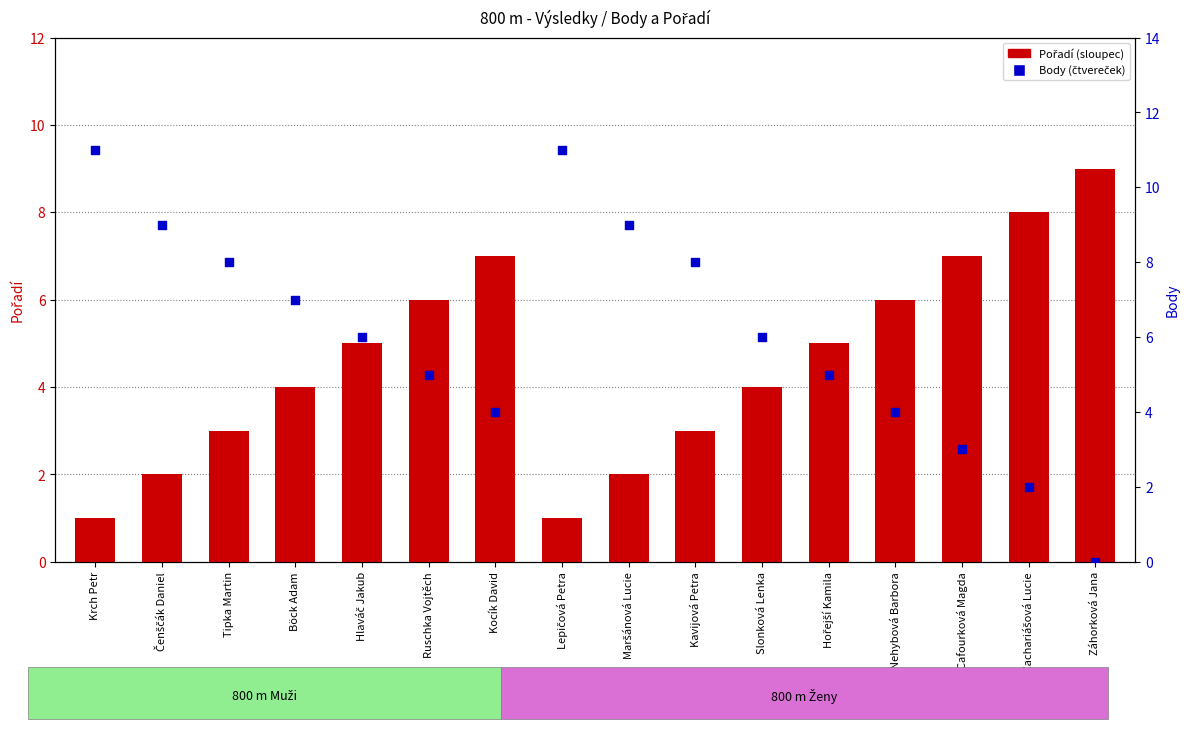

At how many categories does at least one series exceed 1?

16